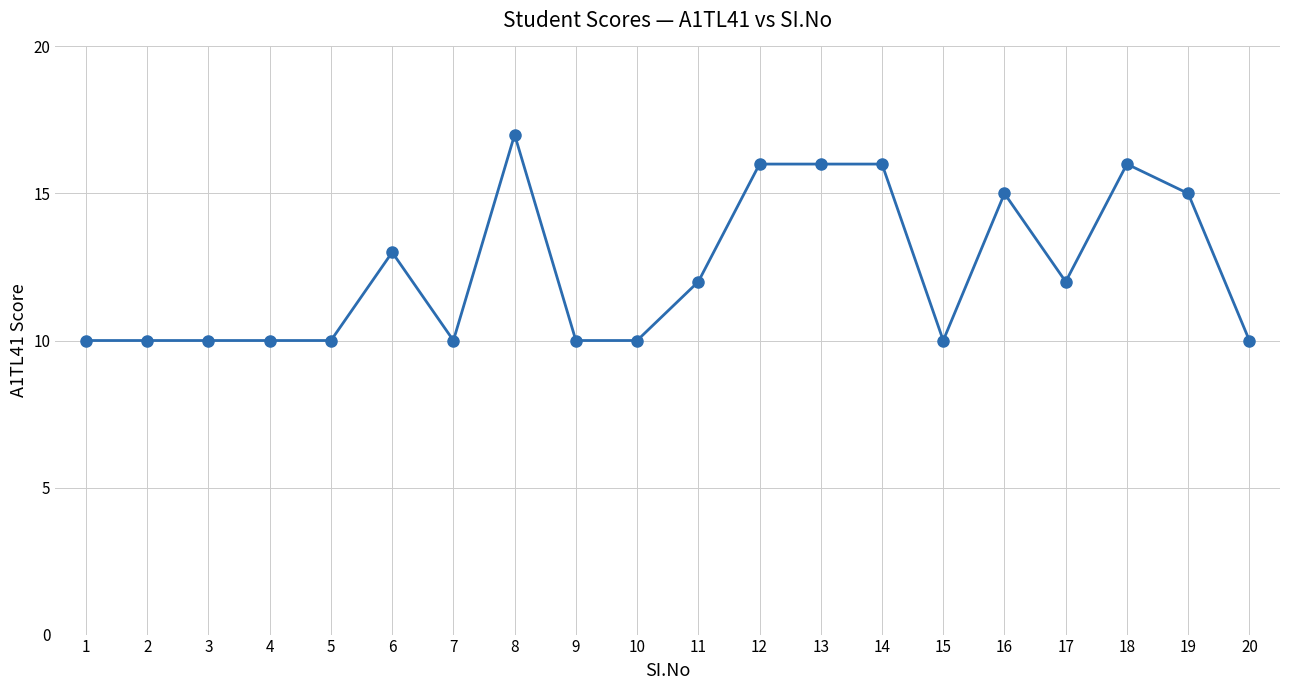

What is the smallest value displayed?

10